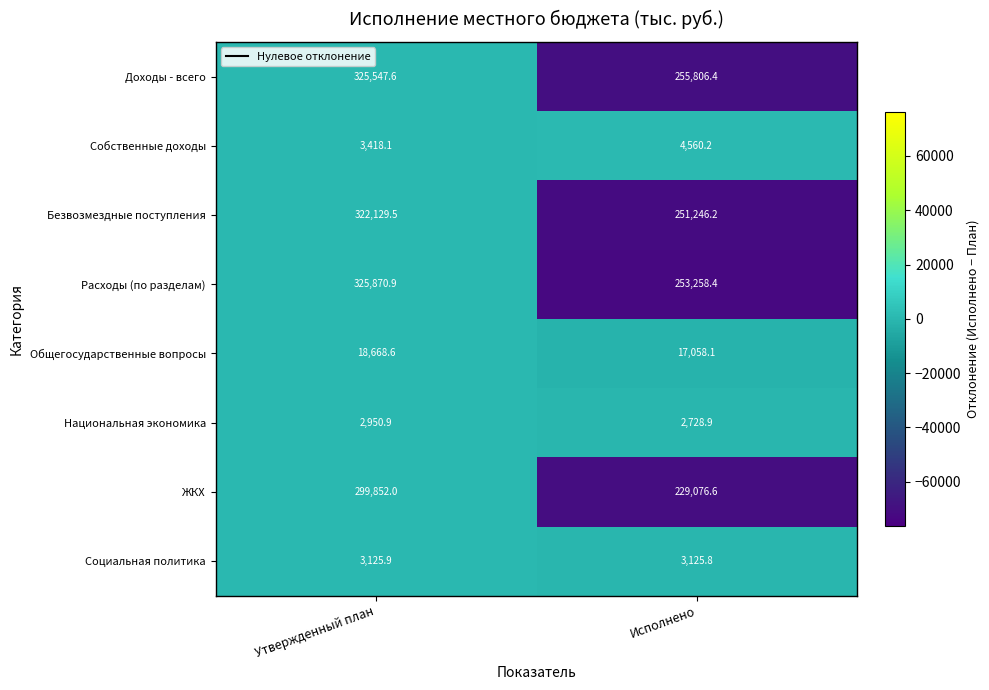

The Расходы (по разделам) series shows 253258.4 at Исполнено. True or false?

True